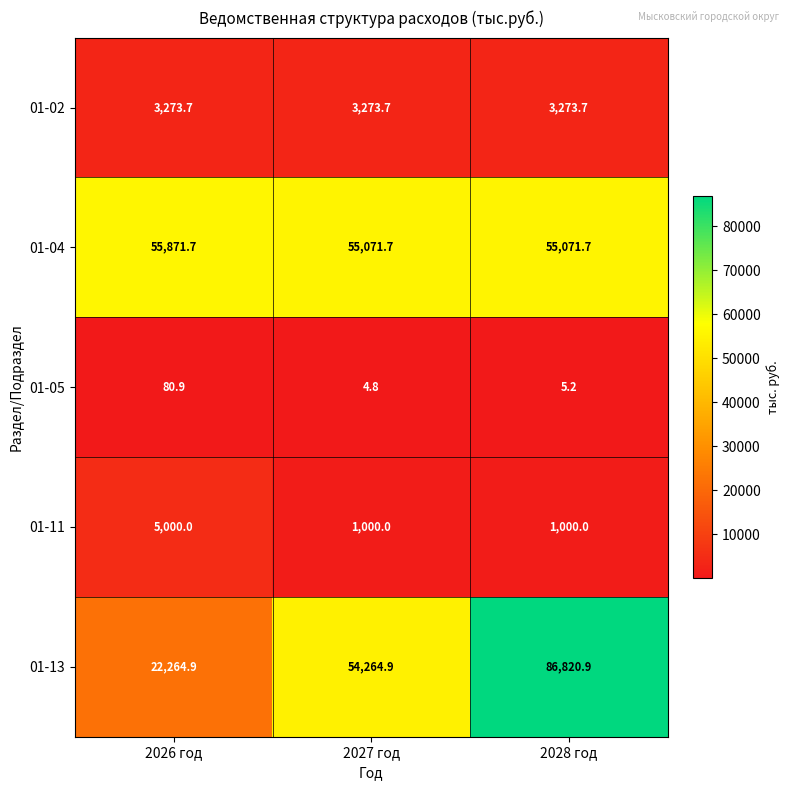

At how many categories does at least one series exceed 13122?

3